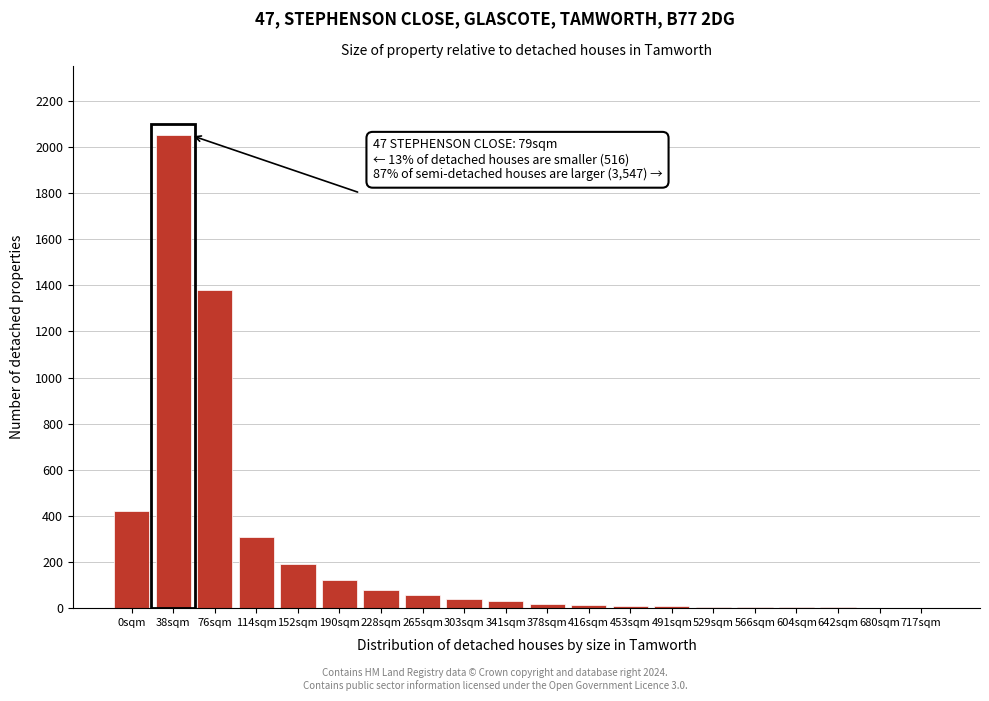

What is the greatest value displayed?

2050